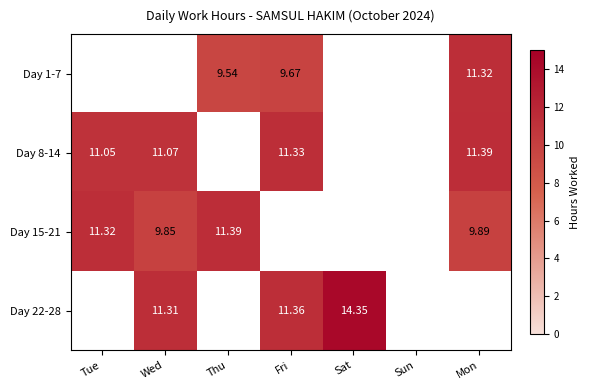

Read the Day 22-28 value at Sat.

14.3